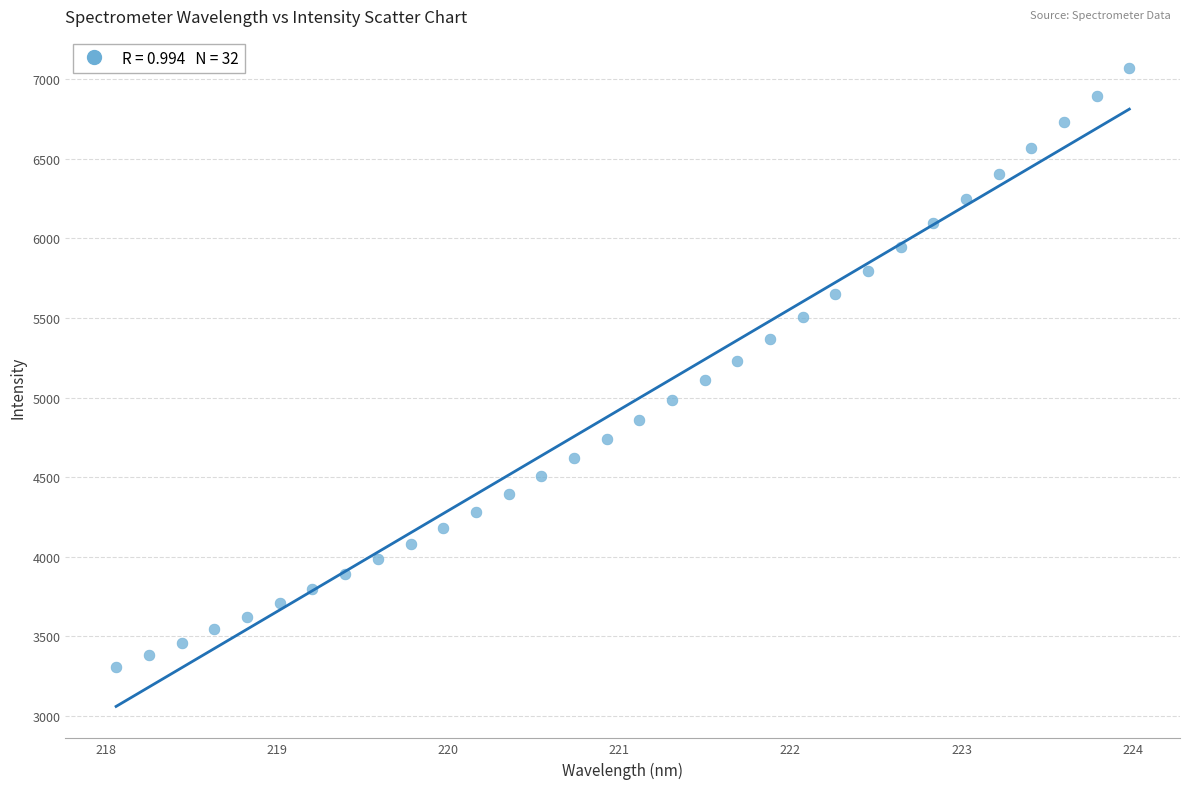

What is the range of X values (max minus min)?

5.9